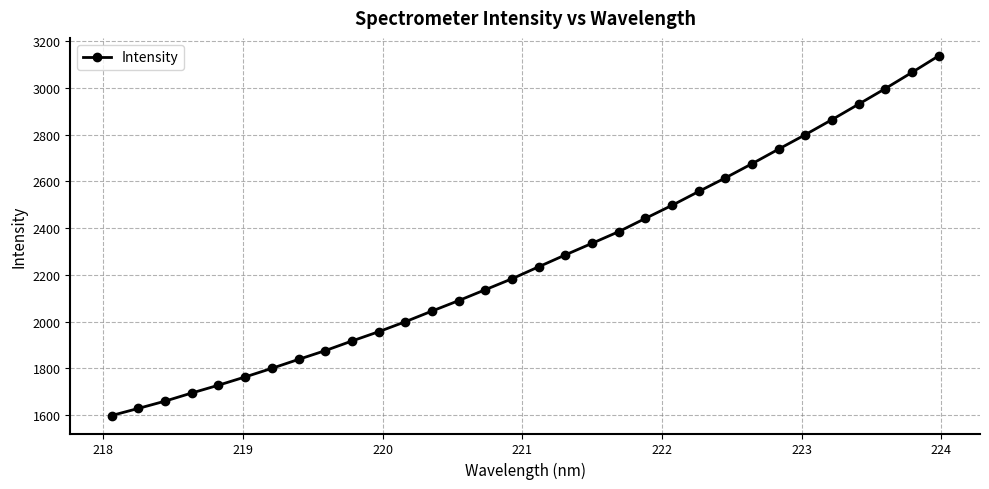

What is the sum of all values?

72476.5